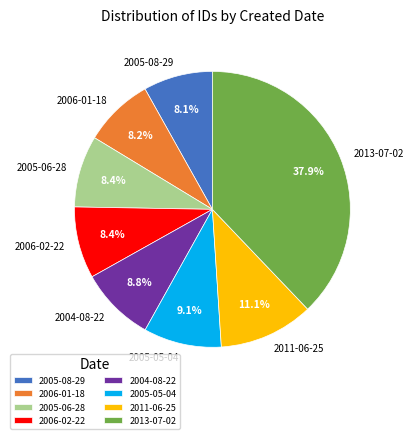

Does 2005-06-28 represent more than half of the total?

No